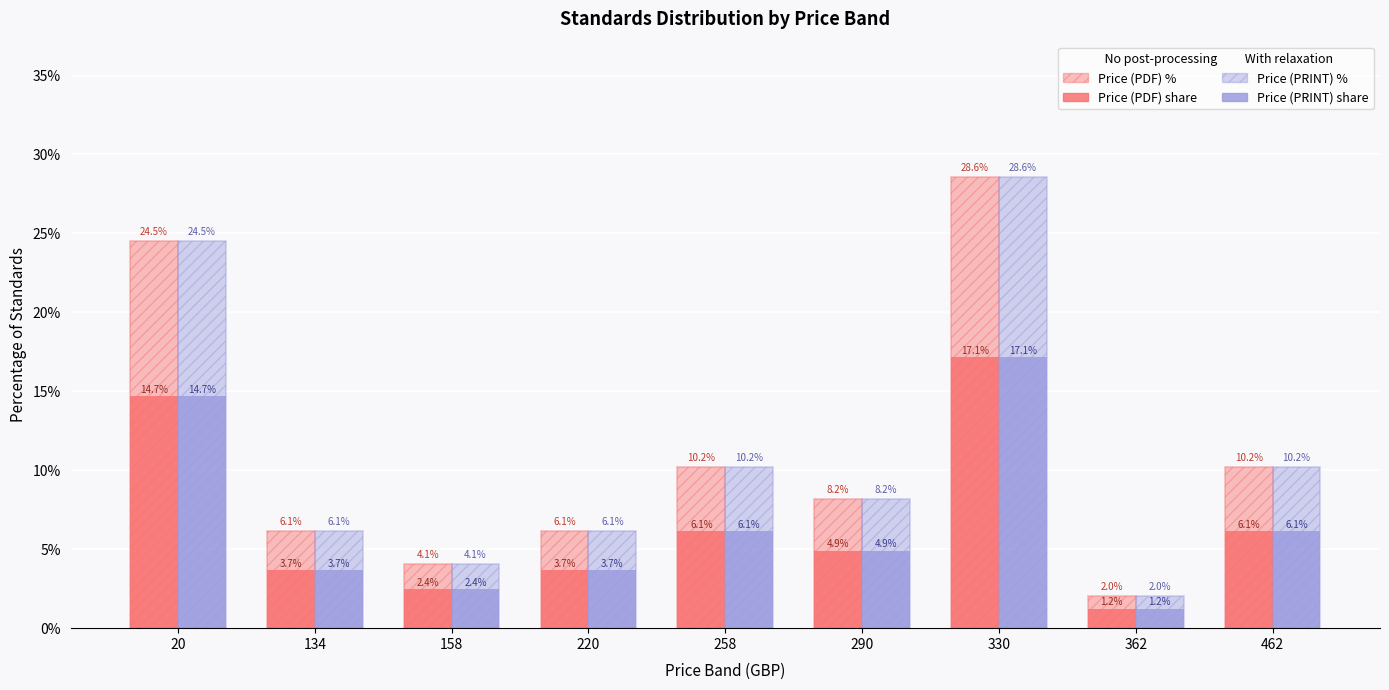

Count the number of categories in the chart.

9